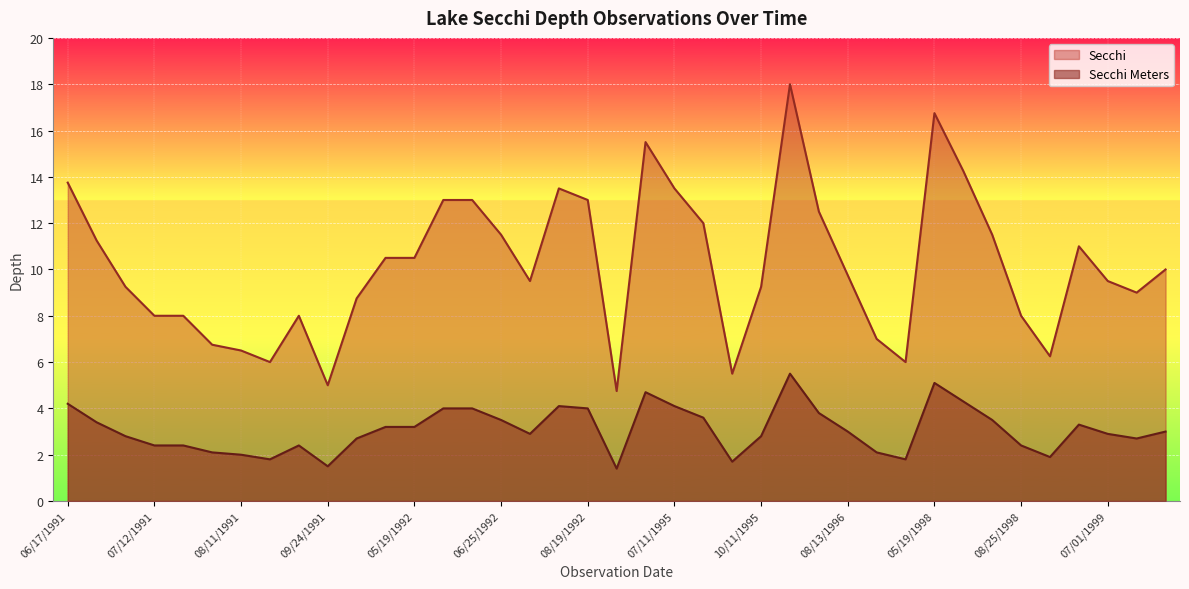

How many data points does each series have?

39